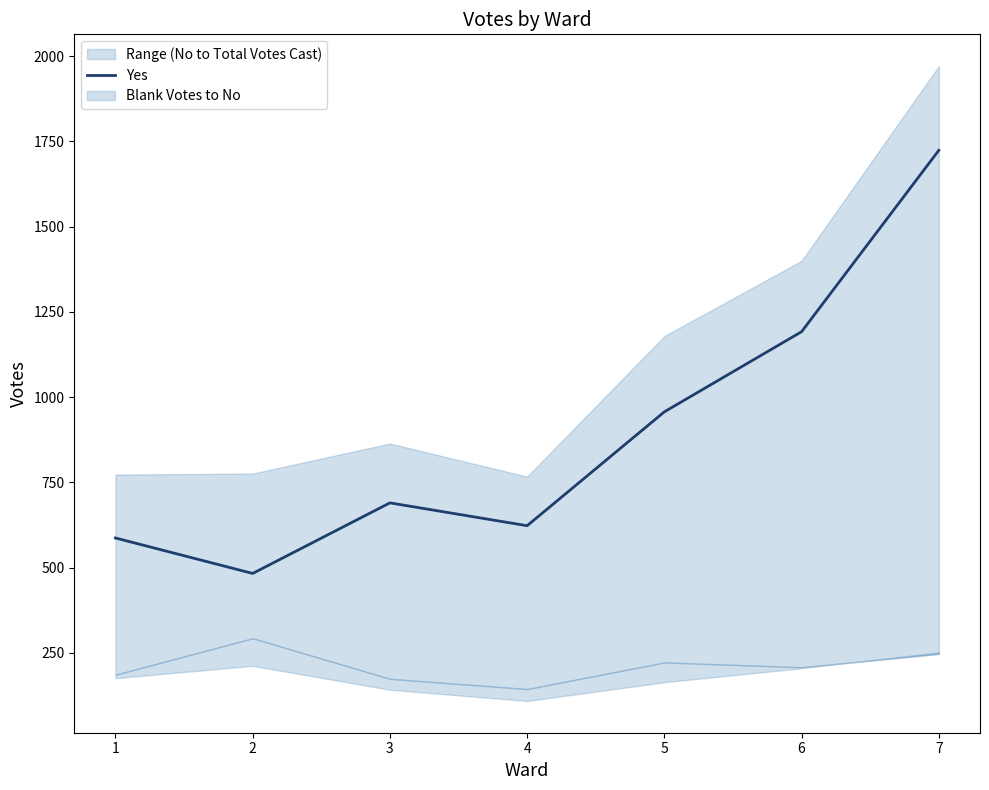

Reading left to right, transcribe all the data shown in this chart.

587	483	690	623	957	1192	1724